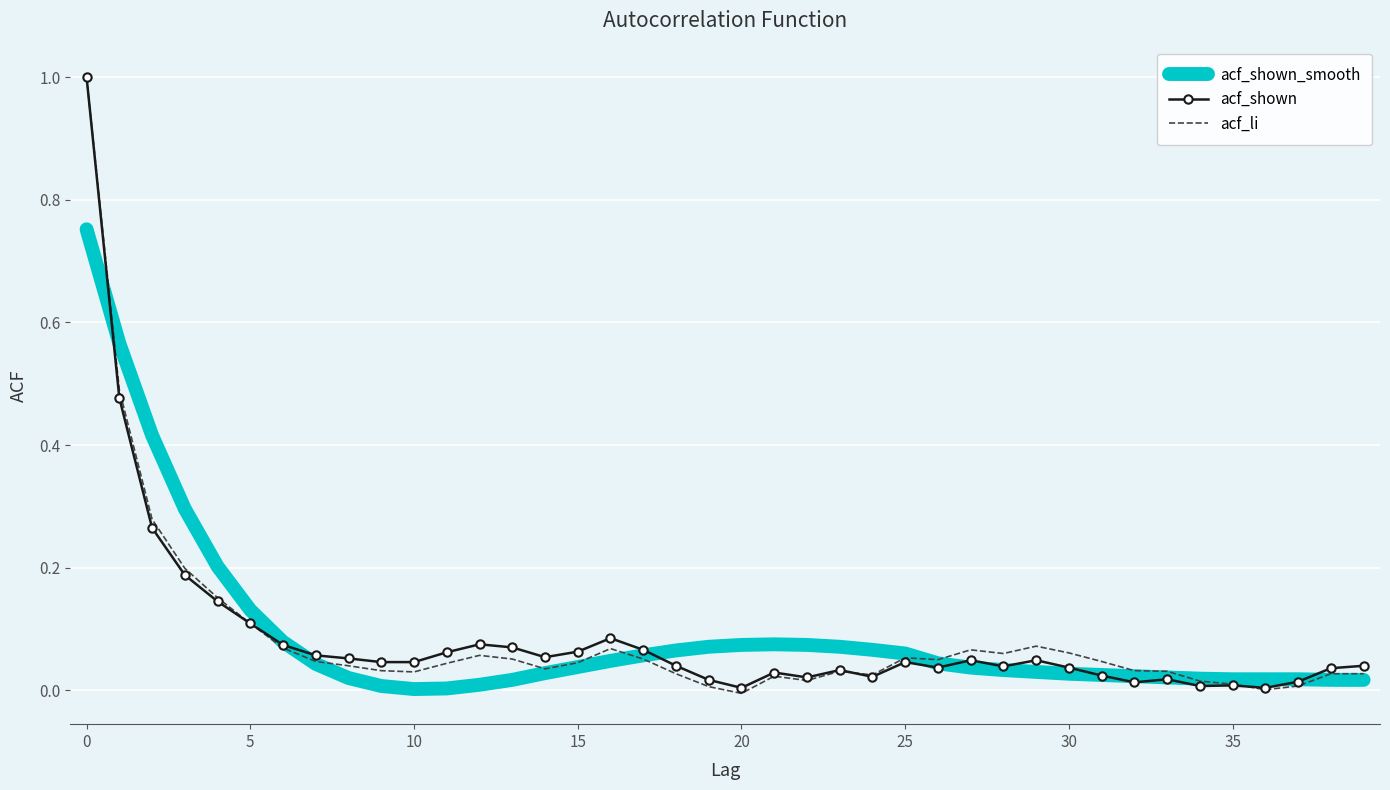

What is the maximum value for acf_li?

1.0